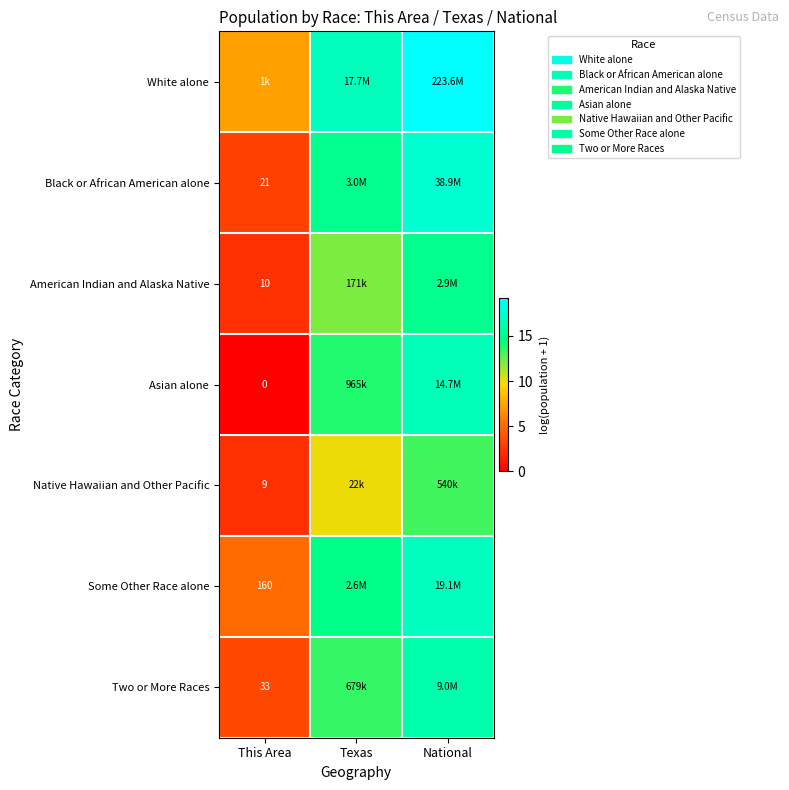

List the labels in order of Some Other Race alone value, smallest first.

This Area, Texas, National